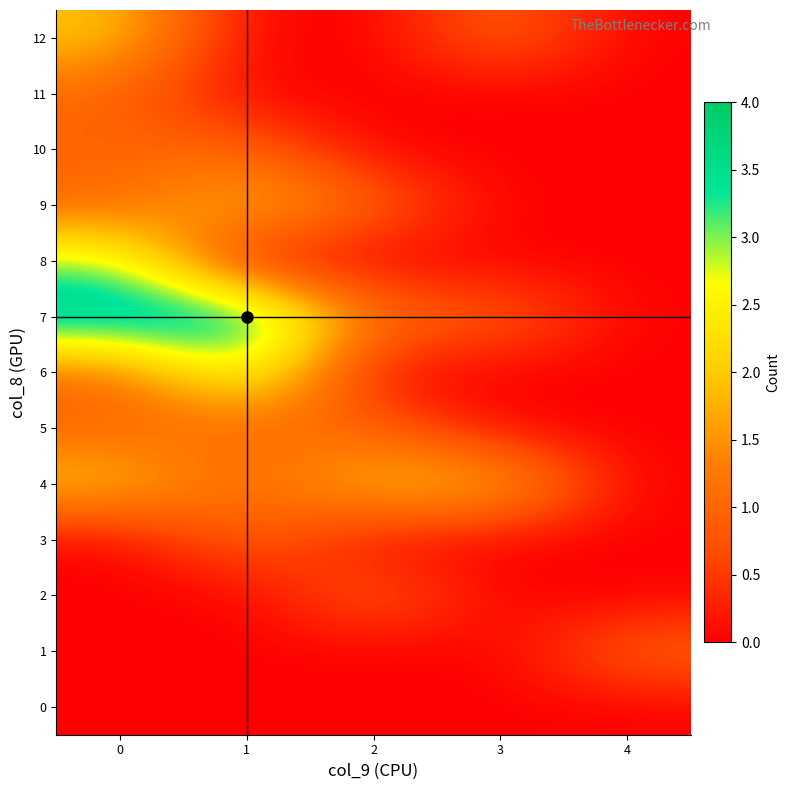

Between 4 and 3, which is larger?

4